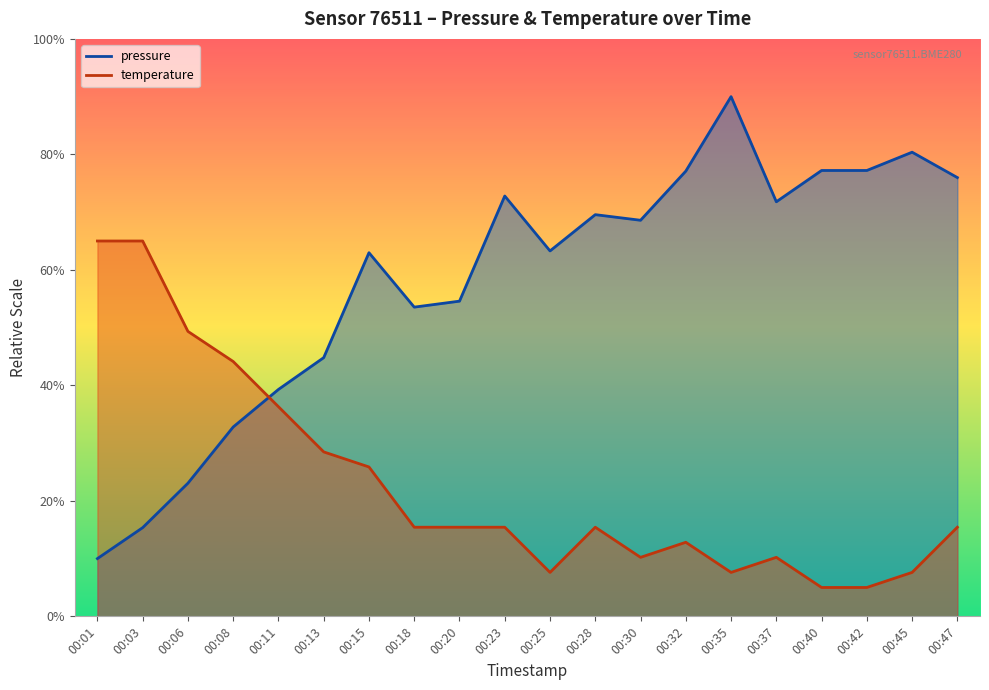

Where is the first local maximum for temperature?

00:28